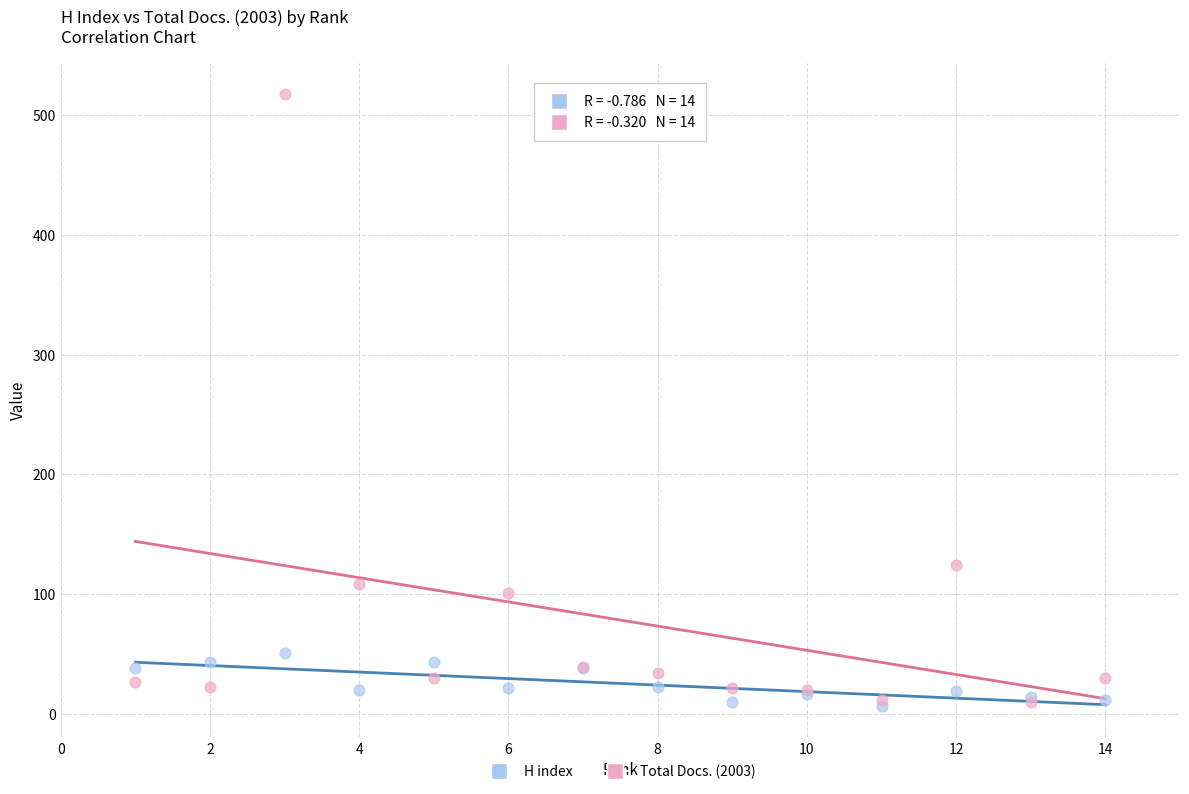

In the Total Docs. (2003) series, what Y value is closest to 264?

124